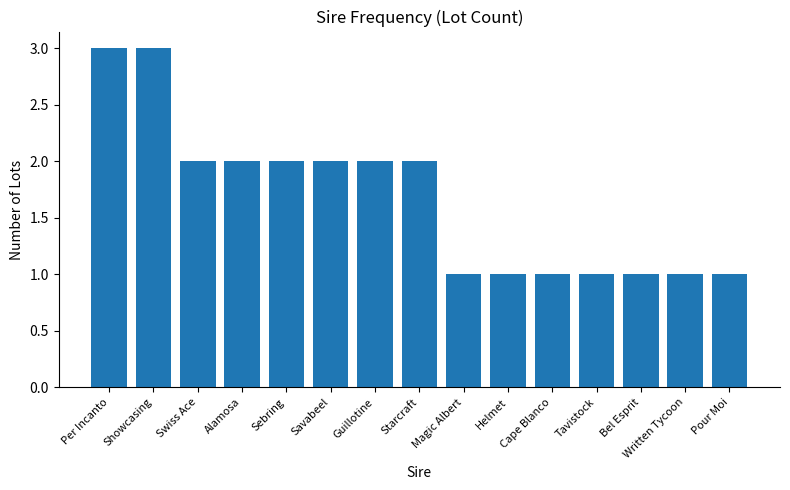

Are the bars grouped side by side (vs. stacked)?

No